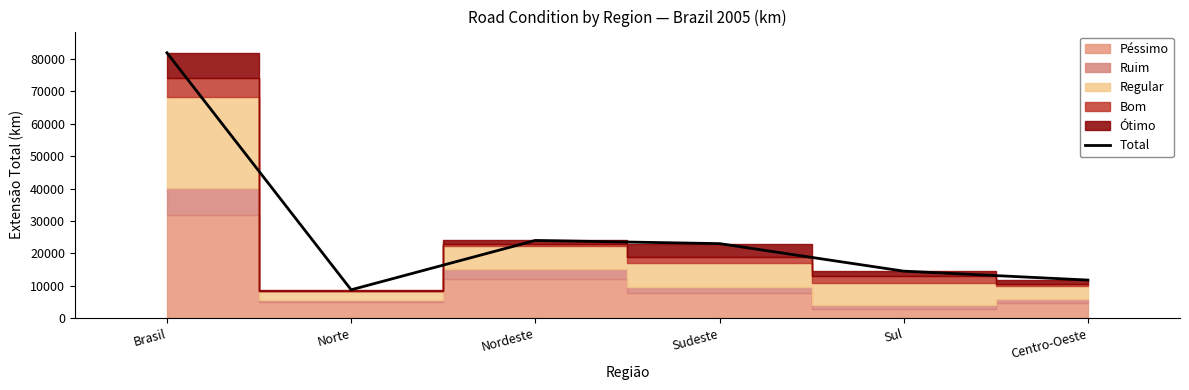

What is the minimum value shown in the chart?

8736